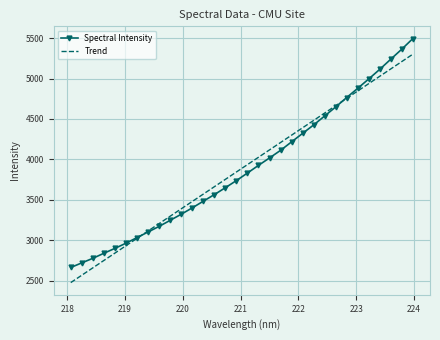

After their last crossing, which series has the higher values: Spectral Intensity or Trend?

Spectral Intensity